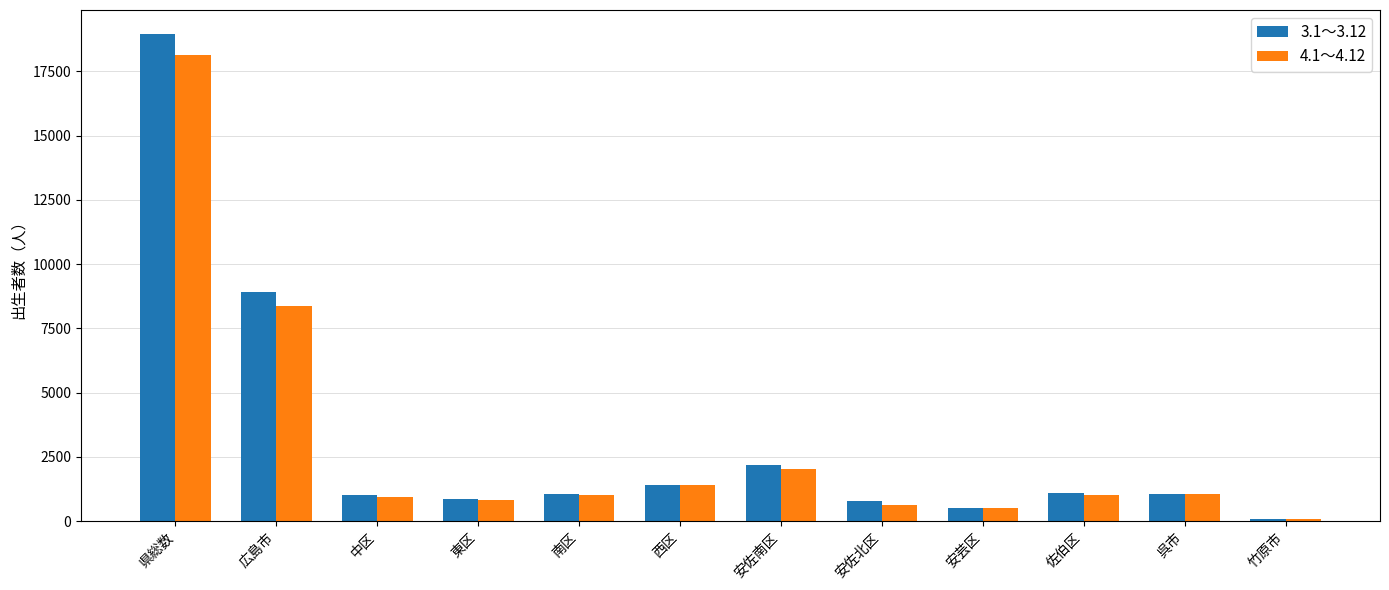

What is the sum of all 3.1～3.12 values?

37896